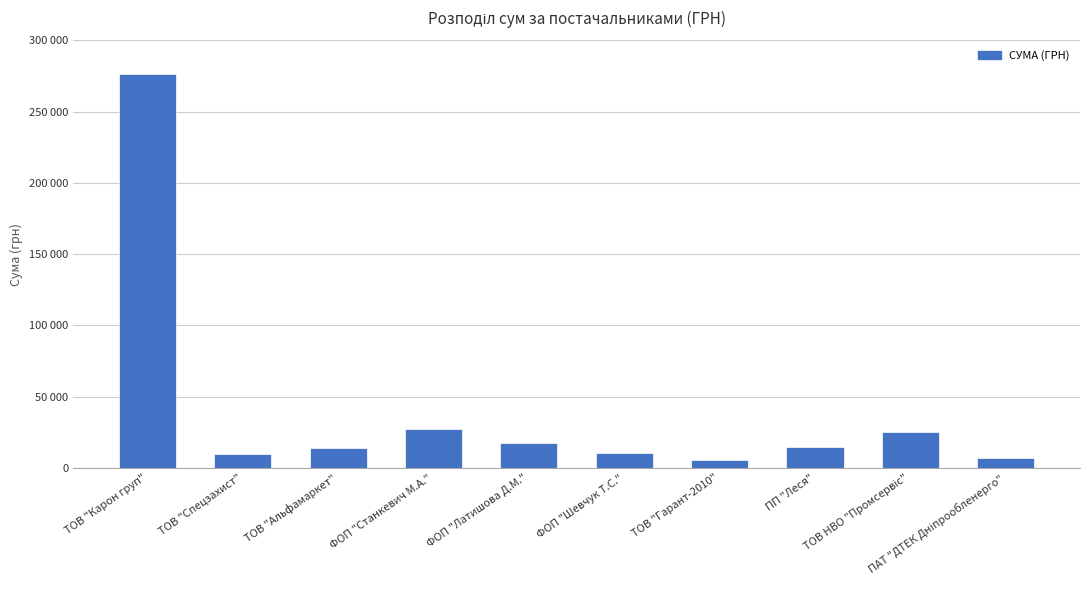

Reading left to right, list all the values displayed in this chart.

ТОВ "Карон груп"=276654.8	ТОВ "Спецзахист"=9539.2	ТОВ "Альфамаркет"=13788.0	ФОП "Станкевич М.А."=27210.0	ФОП "Латишова Д.М."=17315.1	ФОП "Шевчук Т.С."=10546.4	ТОВ "Гарант-2010"=5833.0	ПП "Леся"=14988.3	ТОВ НВО "Промсервіс"=25175.1	ПАТ "ДТЕК Дніпрообленерго"=6915.8